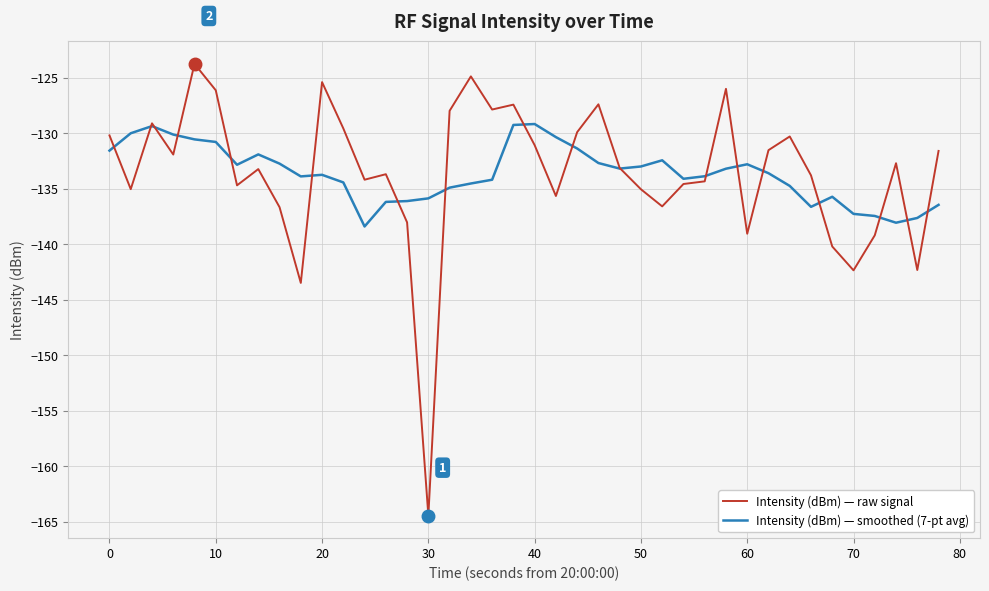

What is the maximum value shown in the chart?

-123.8